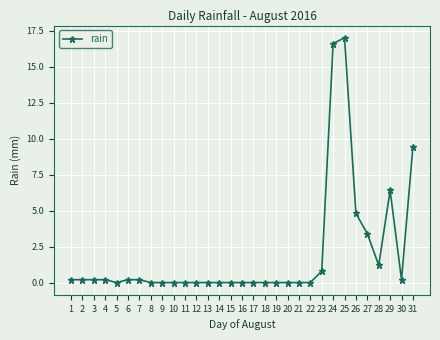

What is the difference between the maximum and second lowest values?

17.0